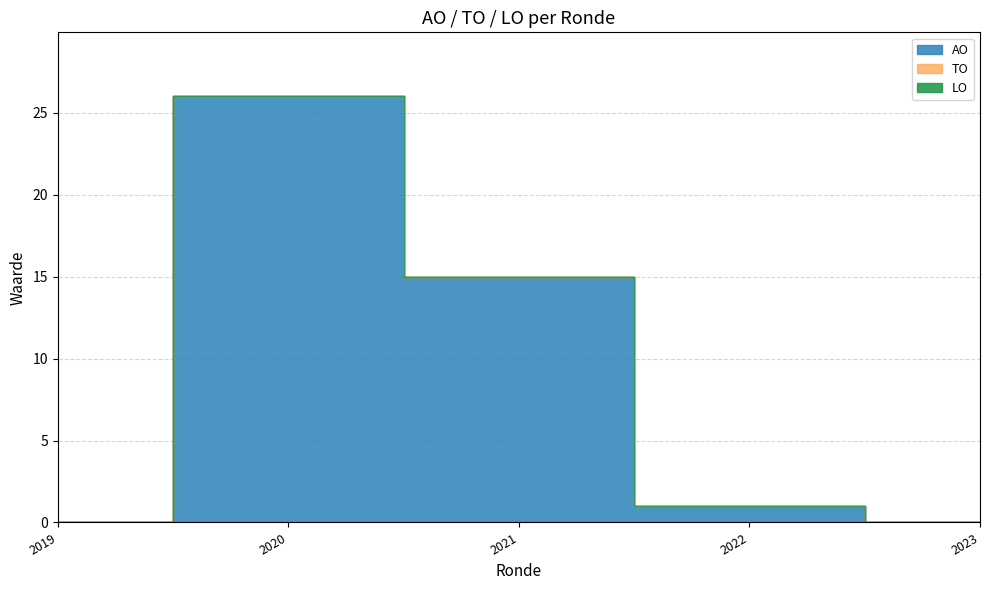

Count the number of data series in this chart.

3